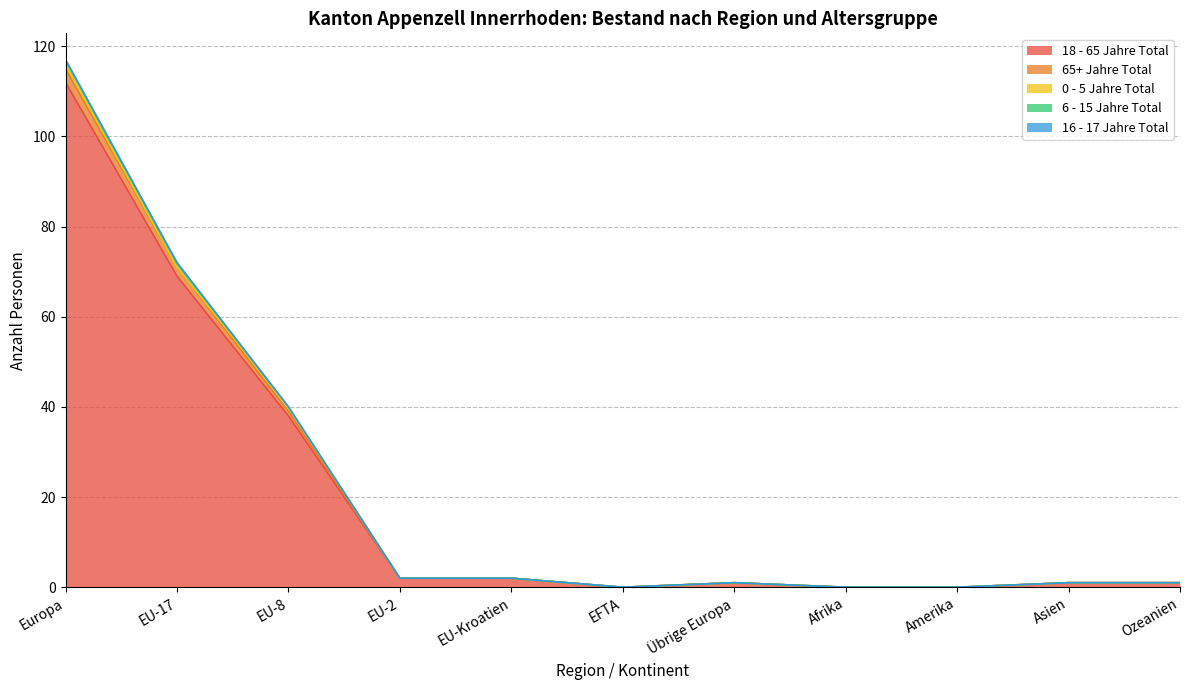

Where is 18 - 65 Jahre Total nearest to the value 56?

EU-17